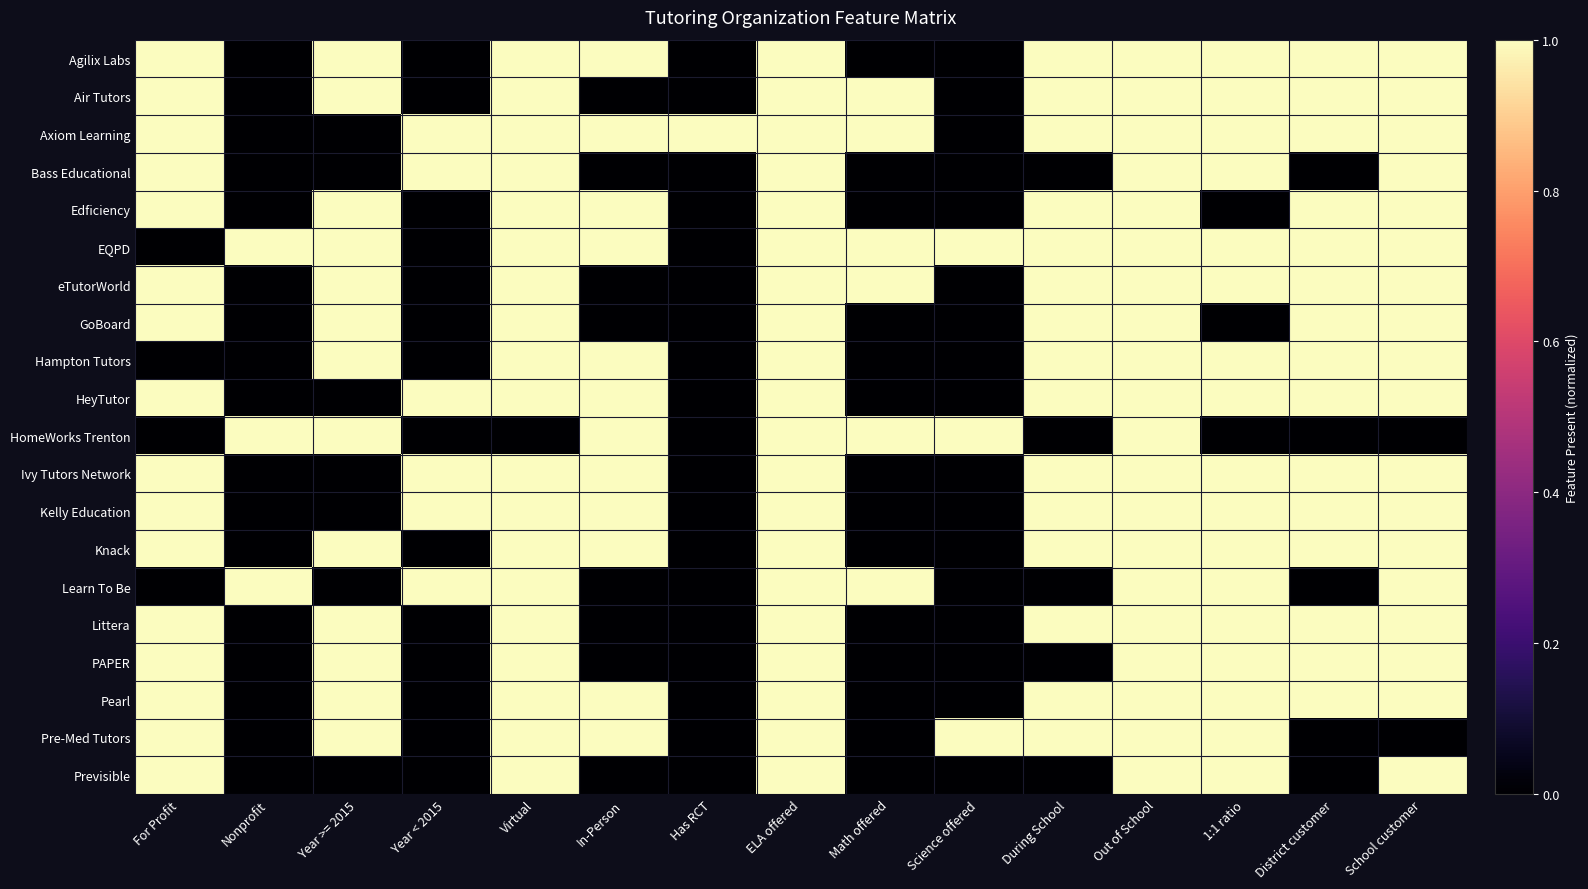

Which category has the lowest value across all series?

Nonprofit